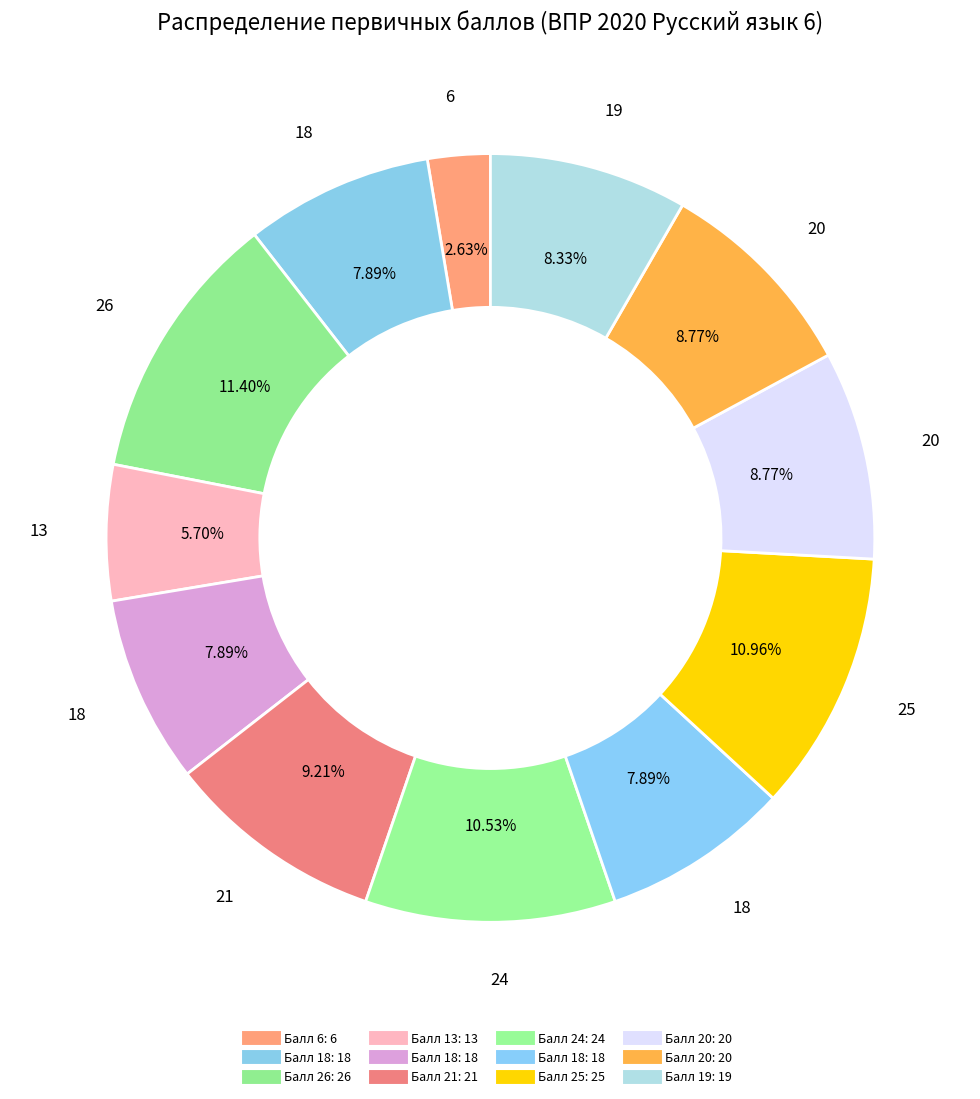

Count the number of slices in the pie.

12